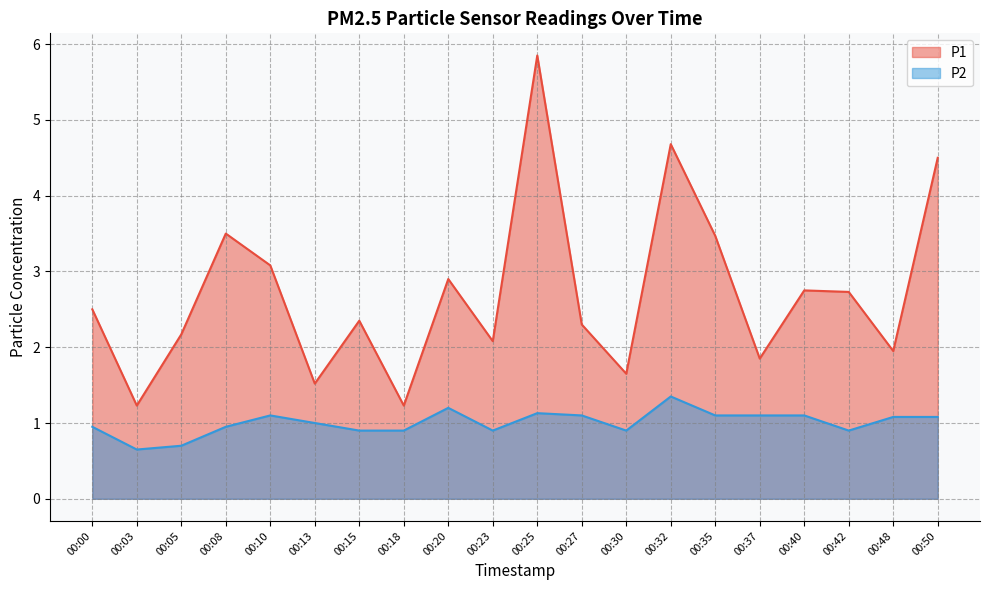

Reading left to right, transcribe all the data shown in this chart.

P1: 2.5	1.2	2.2	3.5	3.1	1.5	2.4	1.2	2.9	2.1	5.8	2.3	1.6	4.7	3.5	1.9	2.8	2.7	1.9	4.5
P2: 0.9	0.7	0.7	0.9	1.1	1.0	0.9	0.9	1.2	0.9	1.1	1.1	0.9	1.4	1.1	1.1	1.1	0.9	1.1	1.1